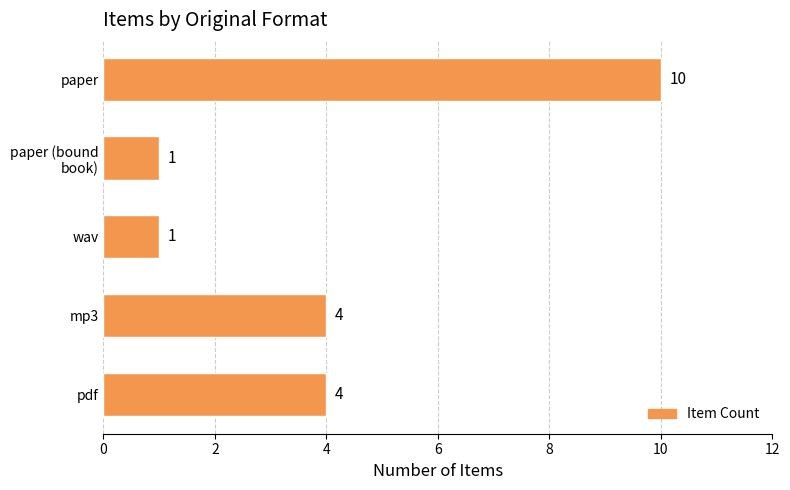

Which category has the highest value across all series?

paper